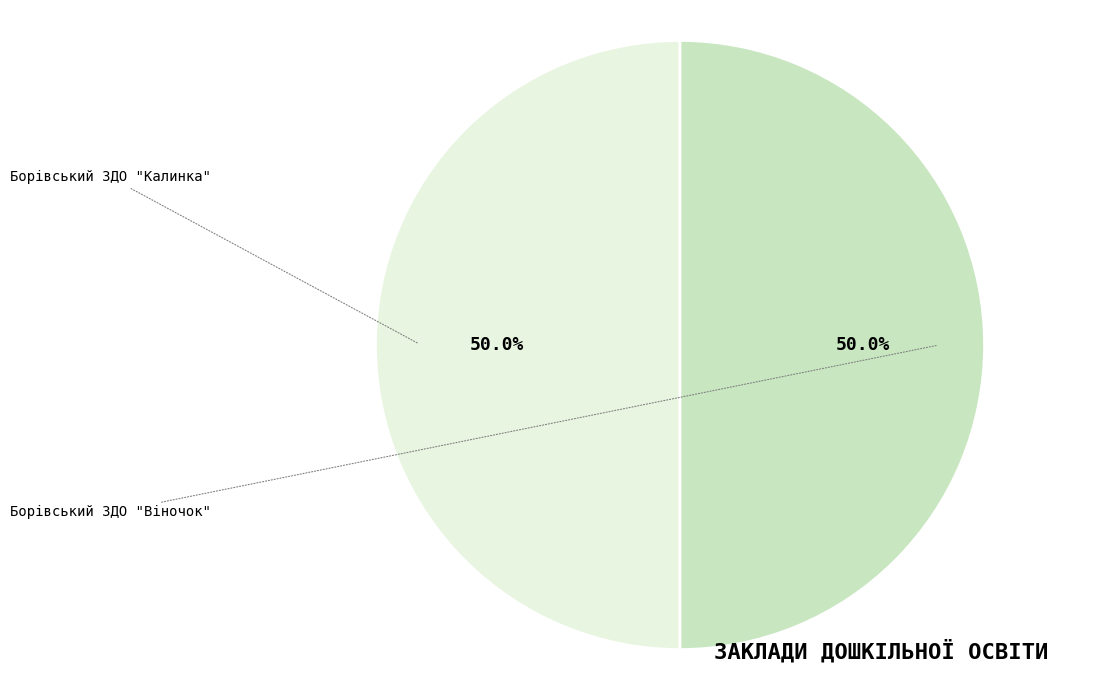

To the nearest percent, what portion does Борівський ЗДО "Віночок" represent?

50%